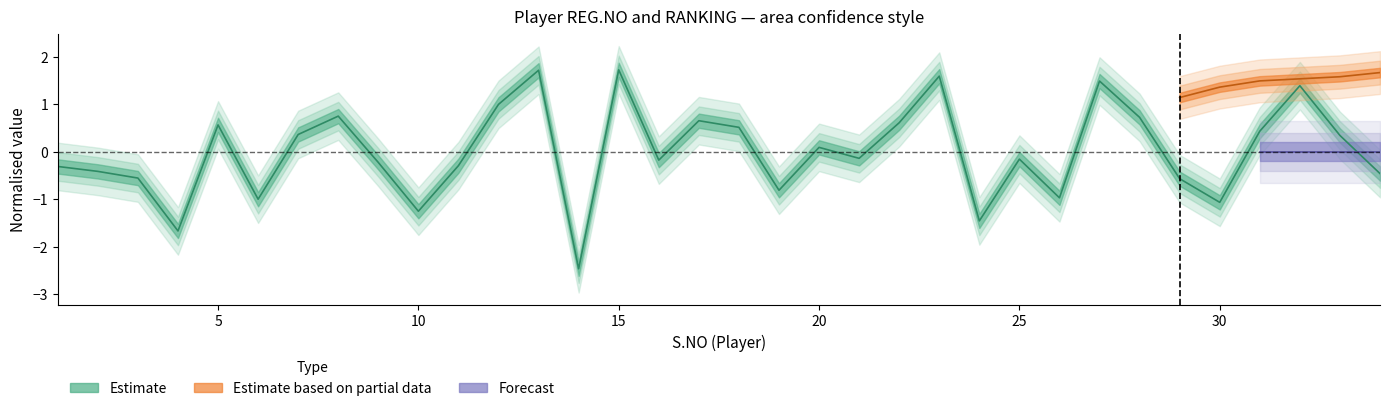

Between 20 and 14, which is larger?

20